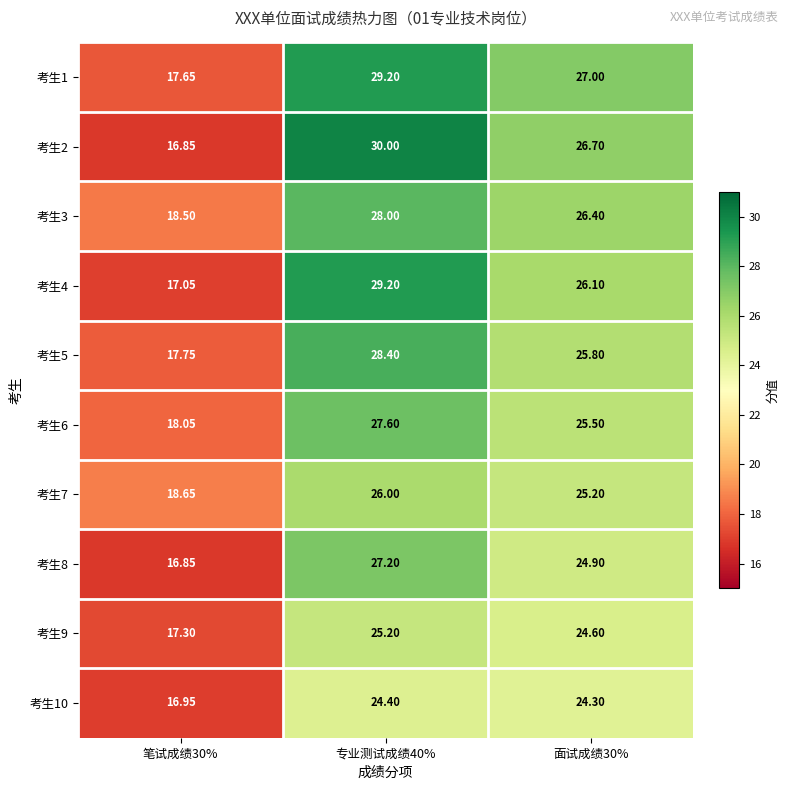

Is the value of 考生6 at 专业测试成绩40% greater than the value of 考生3 at 专业测试成绩40%?

No